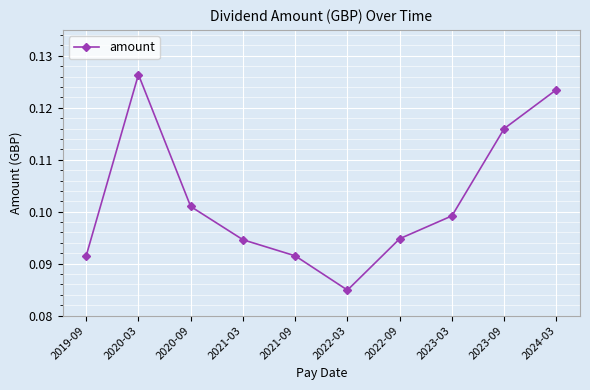

What position from the right is 2020-09?

8